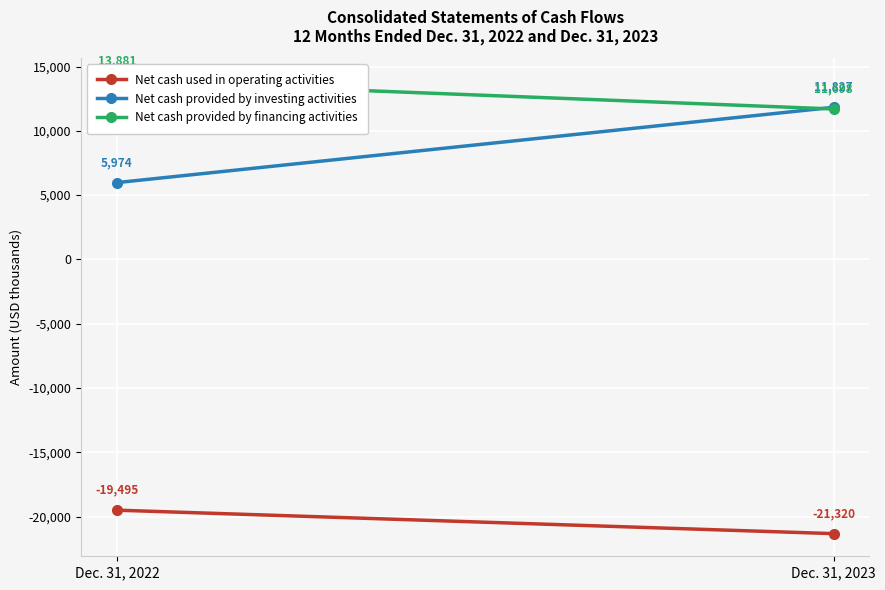

Which series has the largest total across all categories?

Net cash provided by financing activities